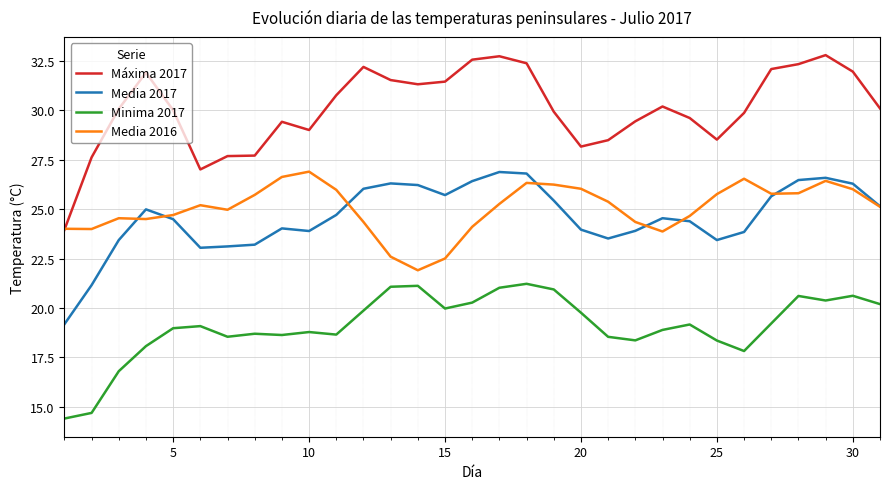

Which series has the largest total across all categories?

Máxima 2017